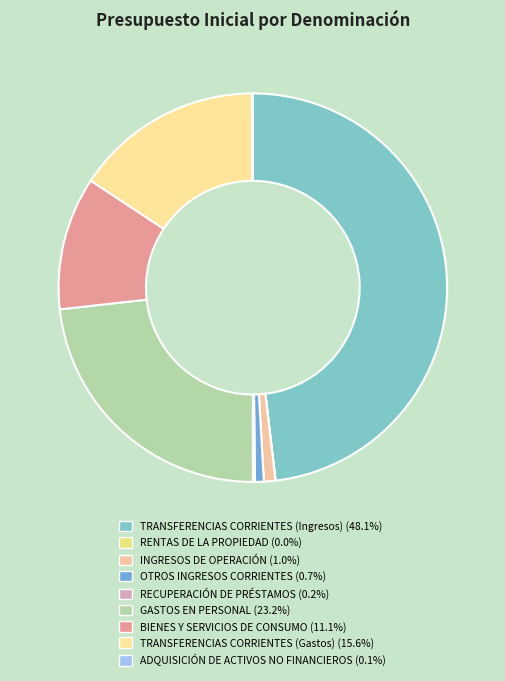

The ADQUISICIÓN DE ACTIVOS NO FINANCIEROS slice represents 0% of the pie. True or false?

True